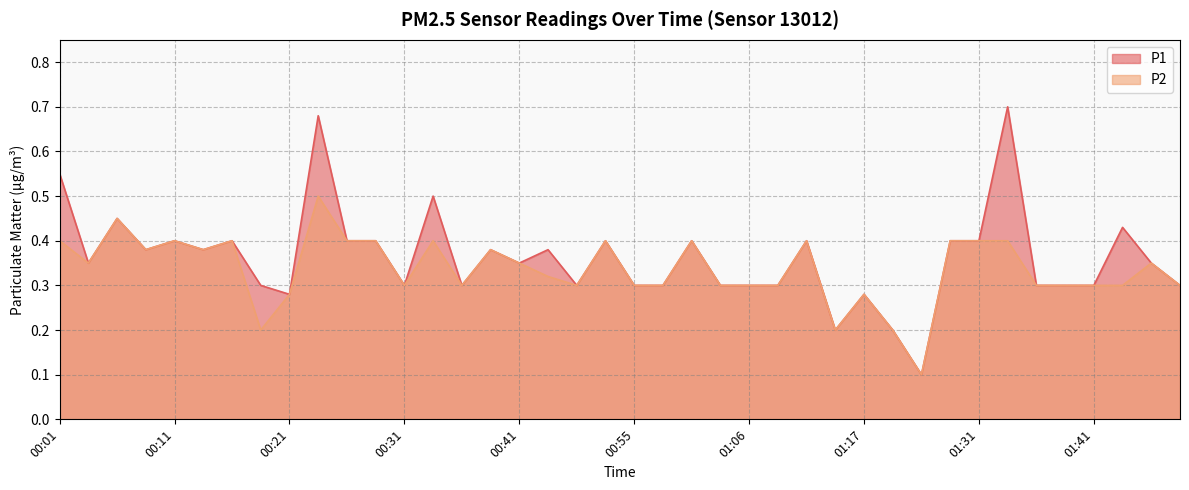

What value does the P2 series have at 01:19?

0.2